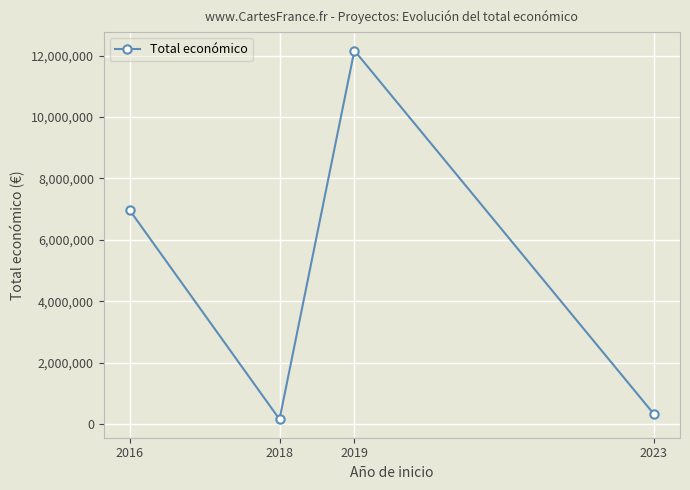

How many lines are shown in the chart?

1